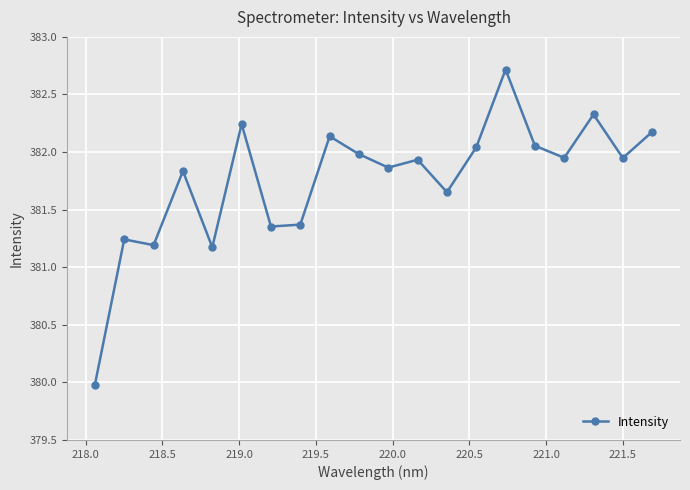

True or false: there are more than 2 points higher than both neighbors.

True